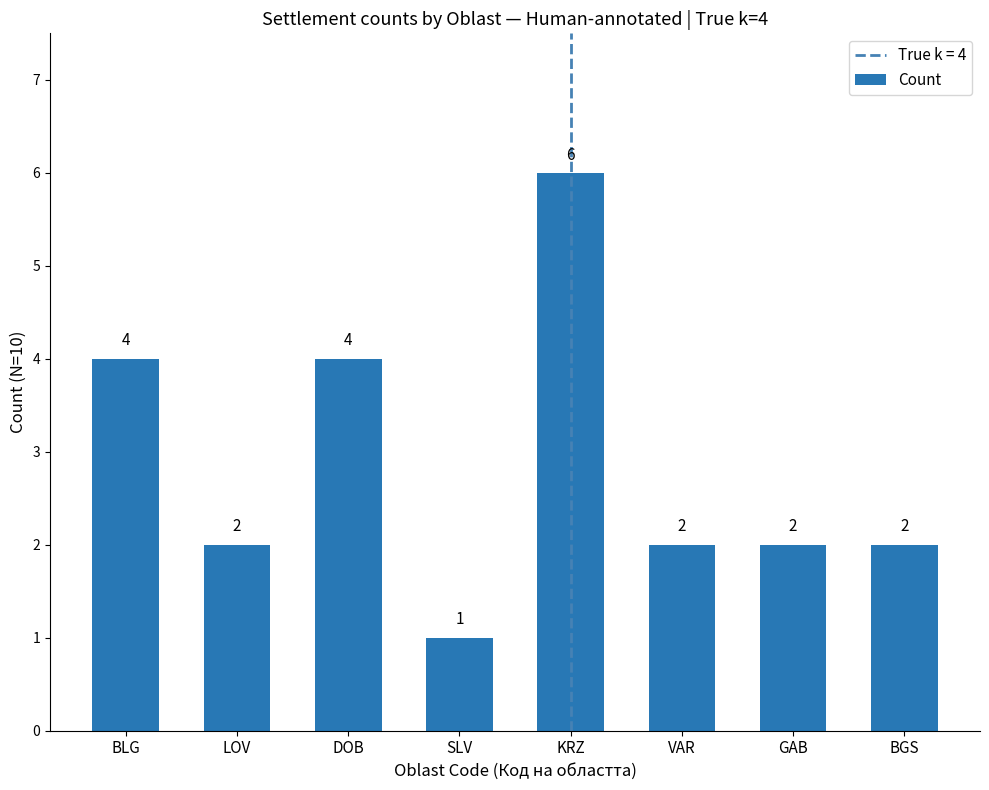

What is the greatest value displayed?

6